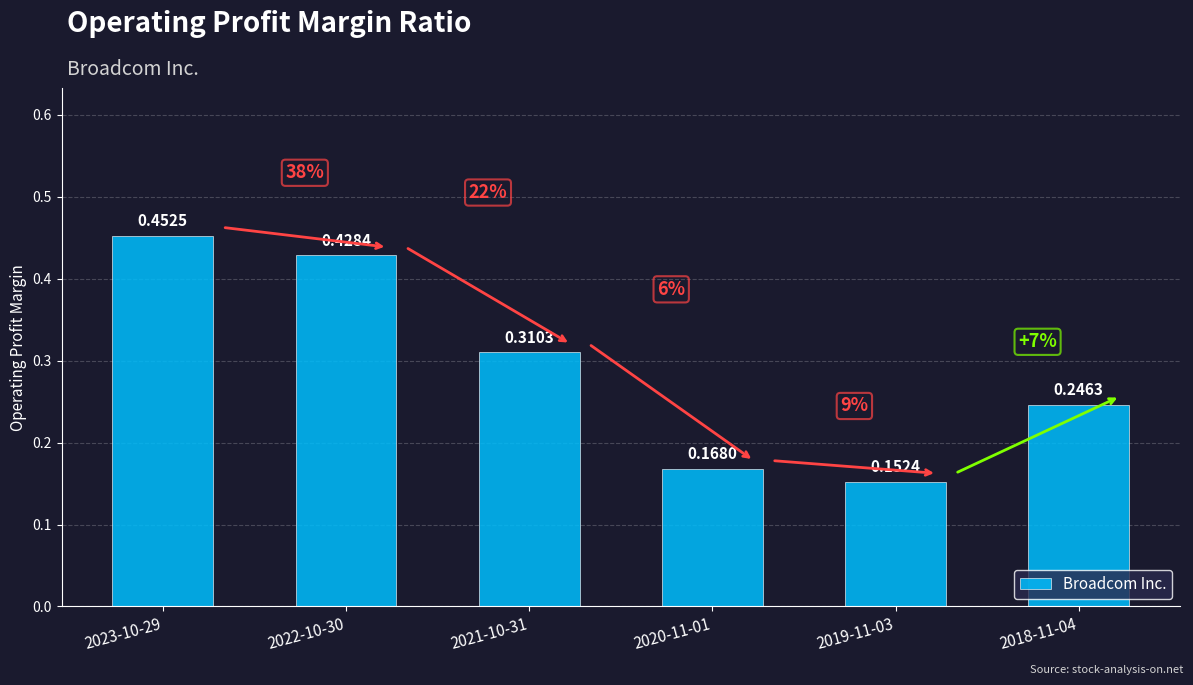

List the labels in order of value, largest first.

2023-10-29, 2022-10-30, 2021-10-31, 2018-11-04, 2020-11-01, 2019-11-03